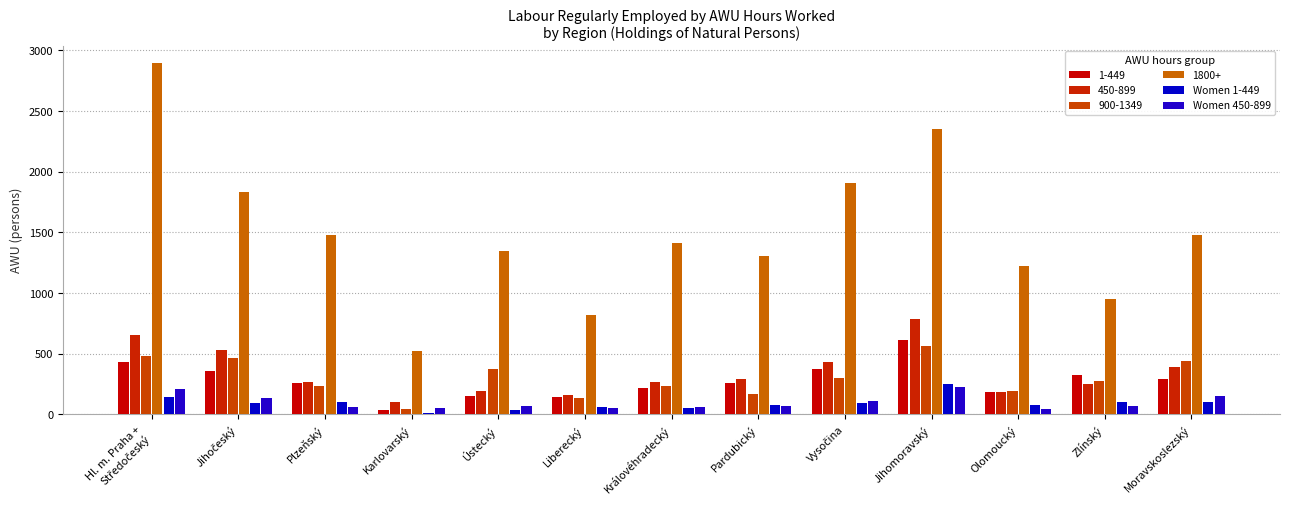

The value of Women 1-449 at Královéhradecký is 32.9. True or false?

False